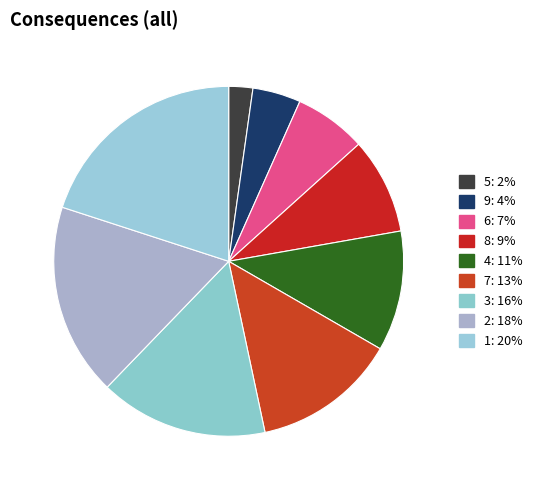

Is there any slice that represents more than half of the pie?

No